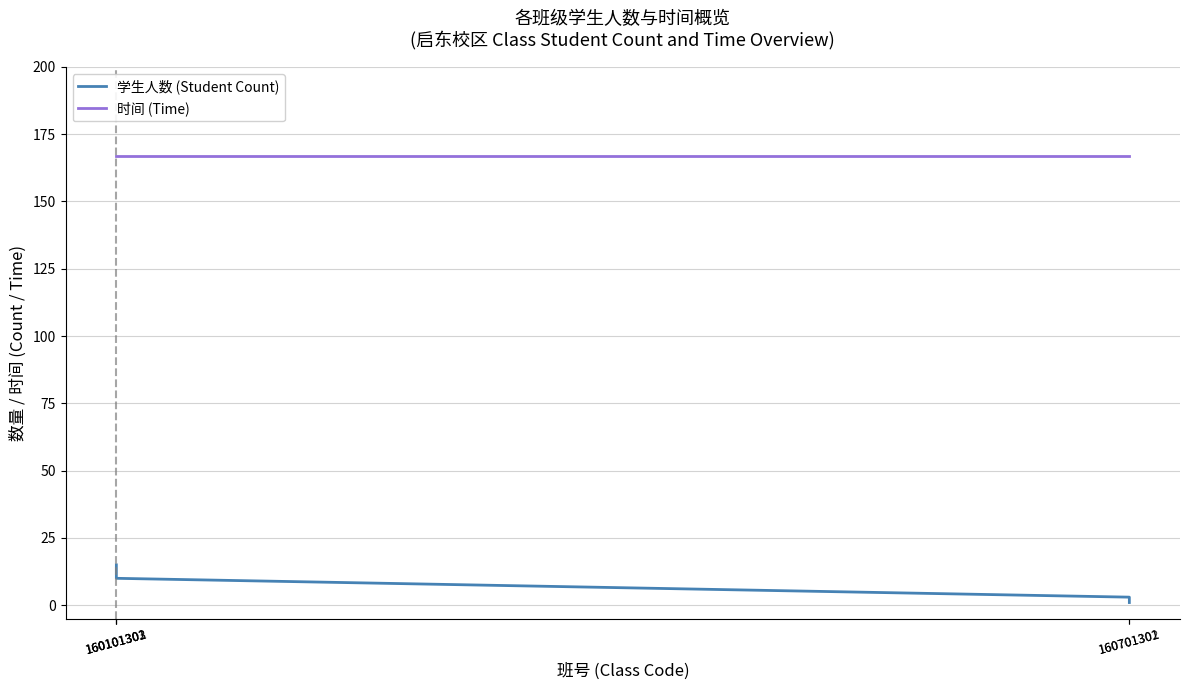

List the series in order of their overall mean, highest first.

时间 (Time), 学生人数 (Student Count)